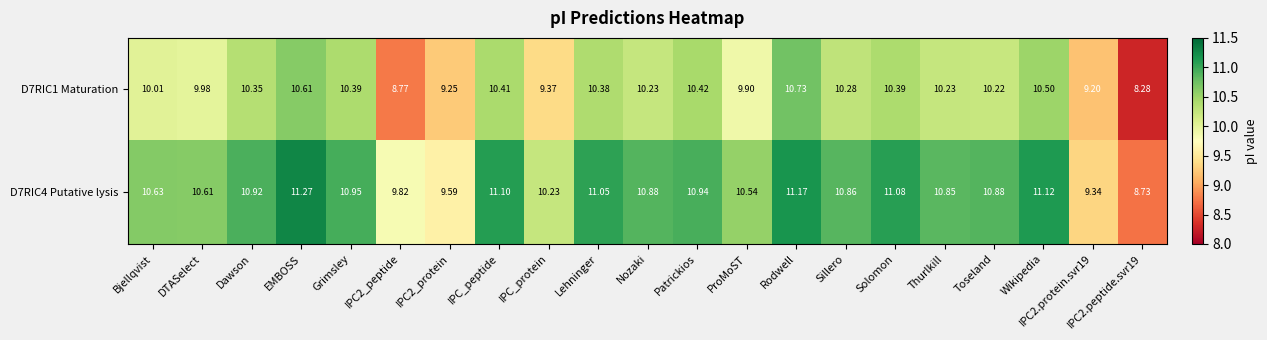

At which category is the sum across all series the highest?

Rodwell